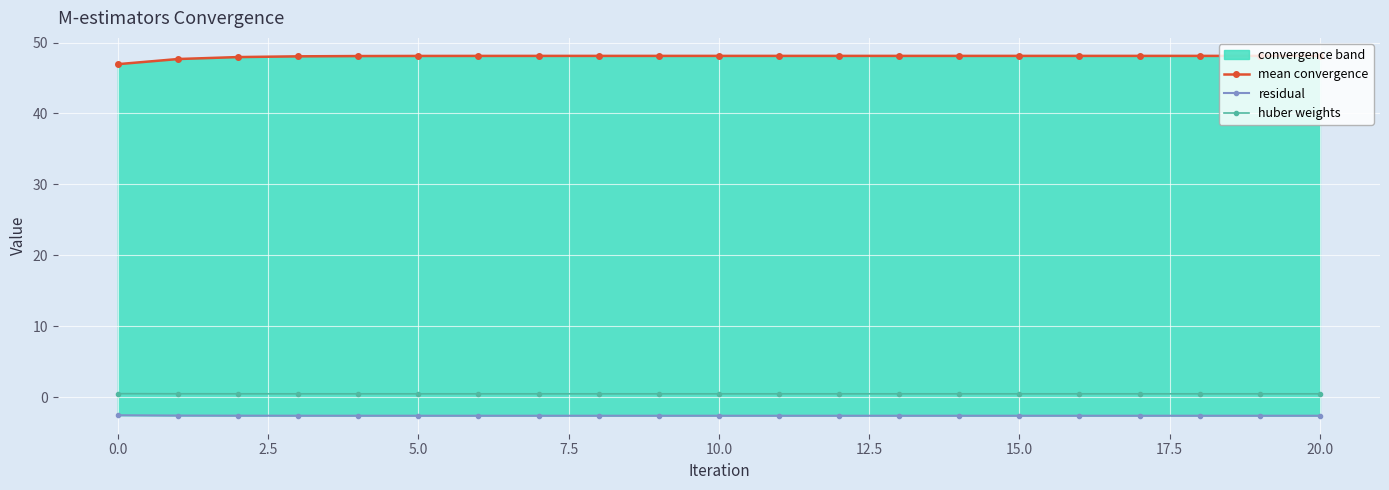

True or false: huber weights has a value of 0.5 at 10.0.

True